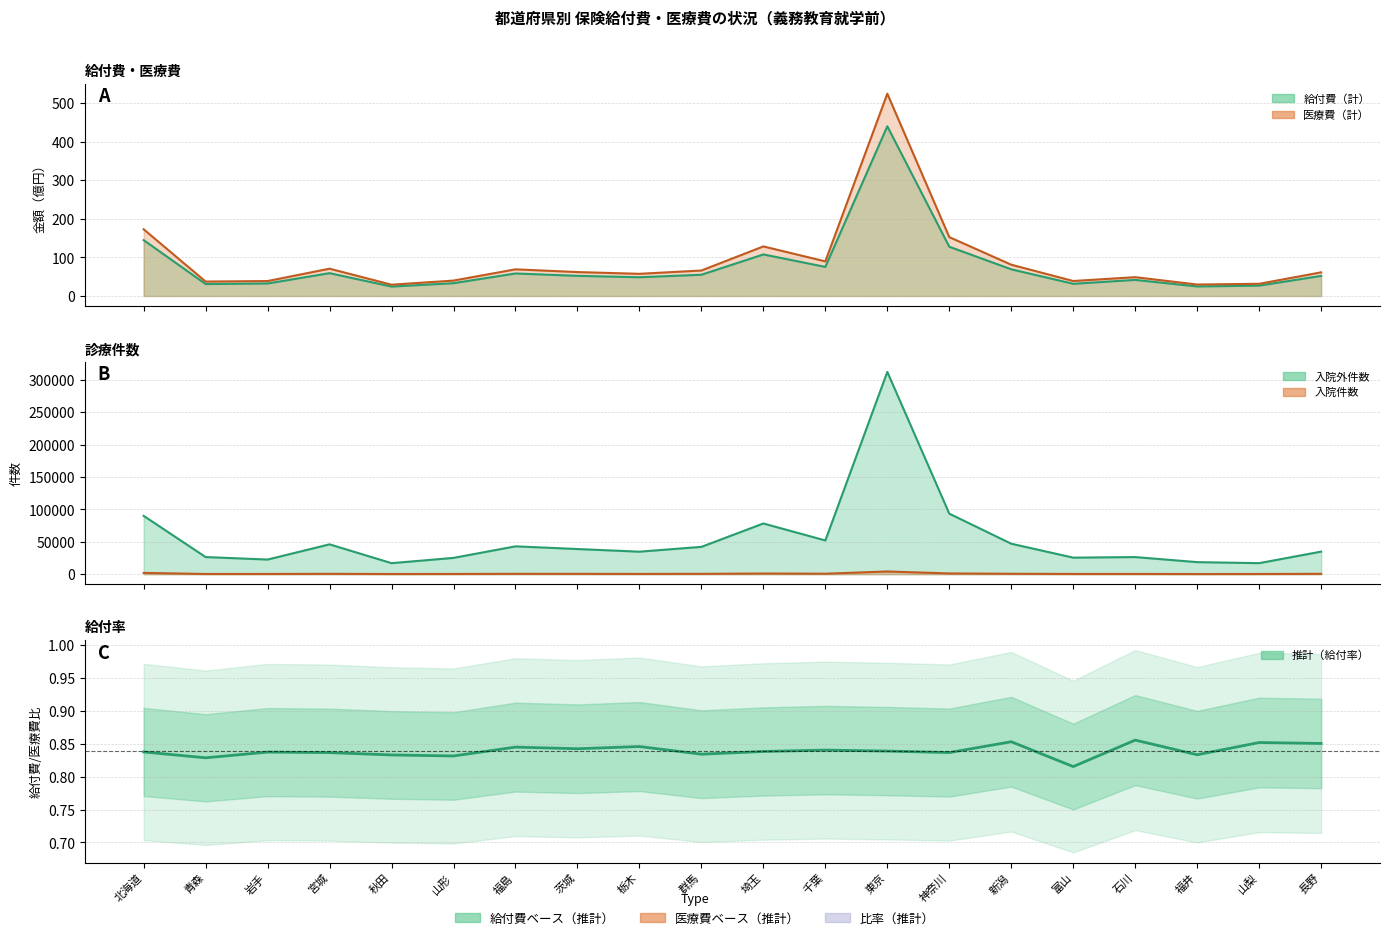

Which category has the lowest value across all series?

秋田